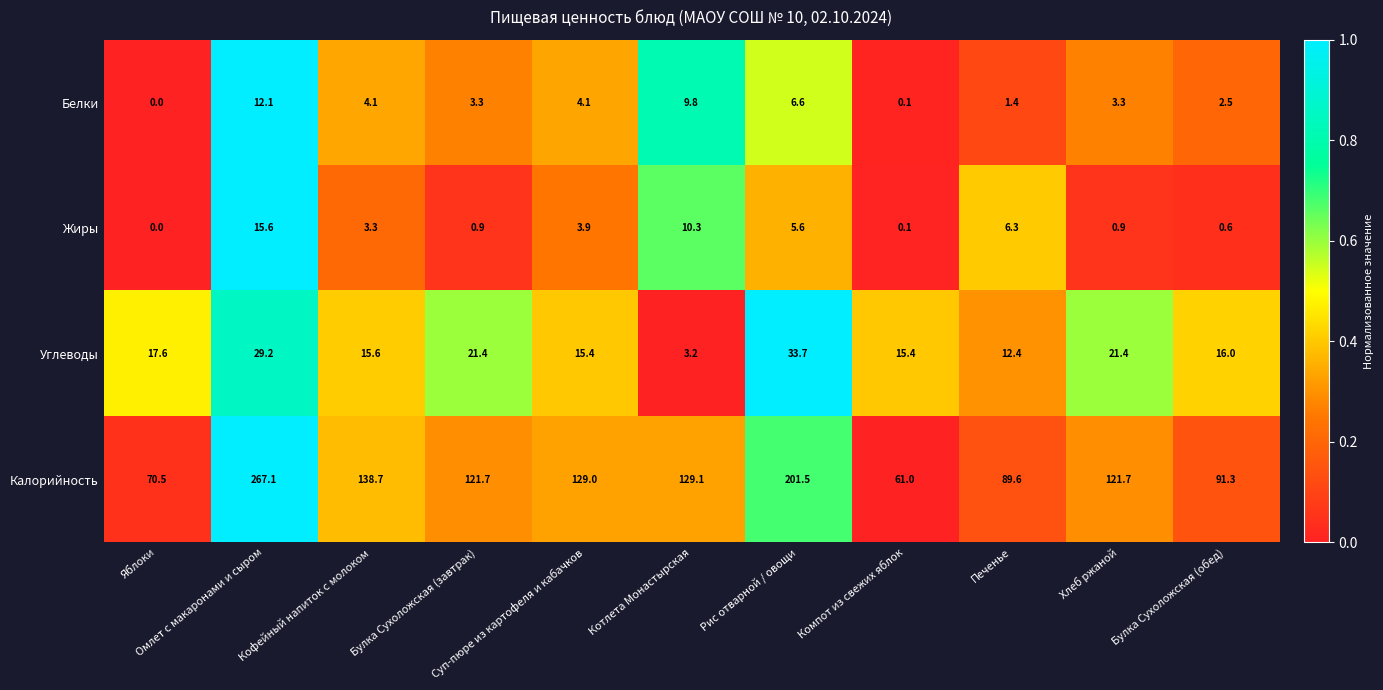

At which category does the chart reach its peak across all series?

Омлет с макаронами и сыром